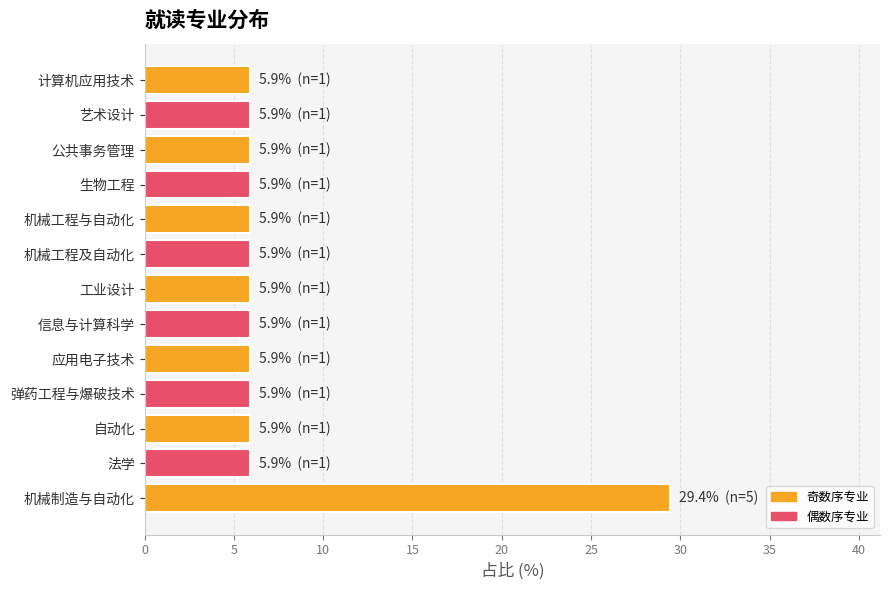

Reading bottom to top, what are all the values shown in this chart?

29.4	5.9	5.9	5.9	5.9	5.9	5.9	5.9	5.9	5.9	5.9	5.9	5.9